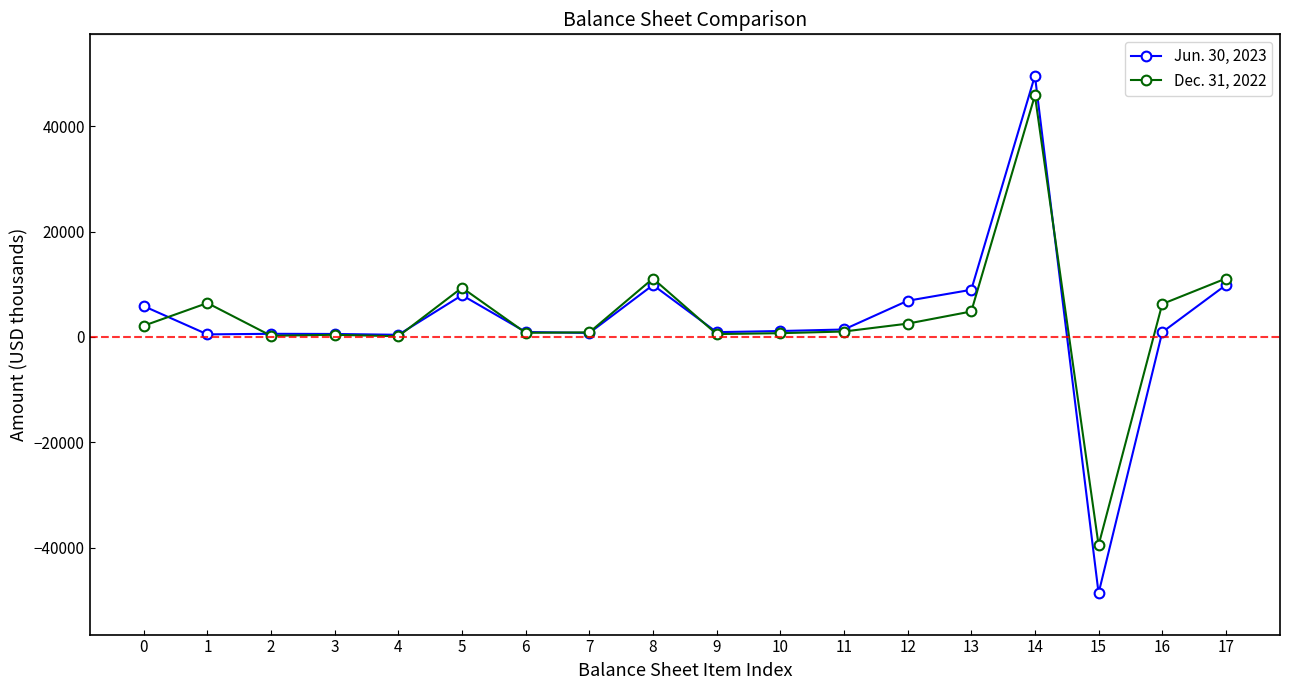

Rank the series by their average value, from lowest to highest.

Jun. 30, 2023, Dec. 31, 2022